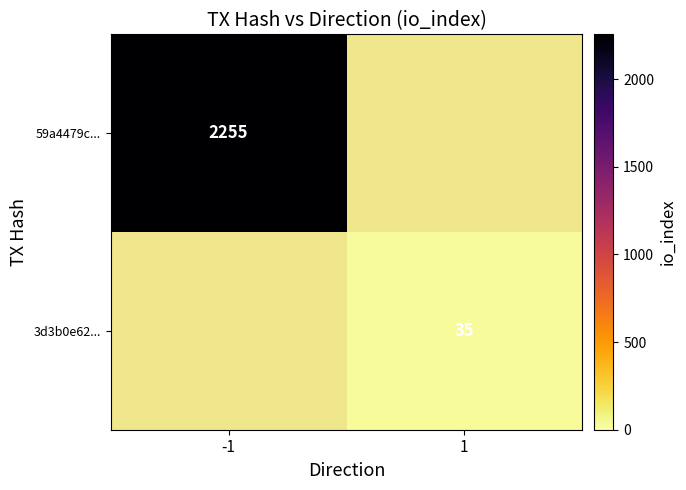

Between 1 and -1, which is larger?

-1